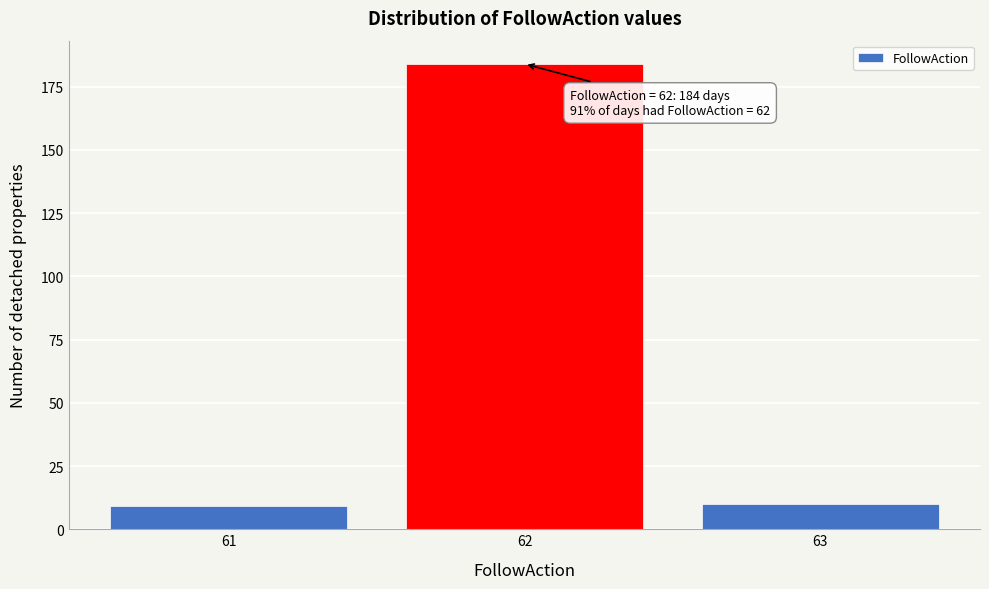

Reading right to left, list all the values displayed in this chart.

63=10	62=184	61=9